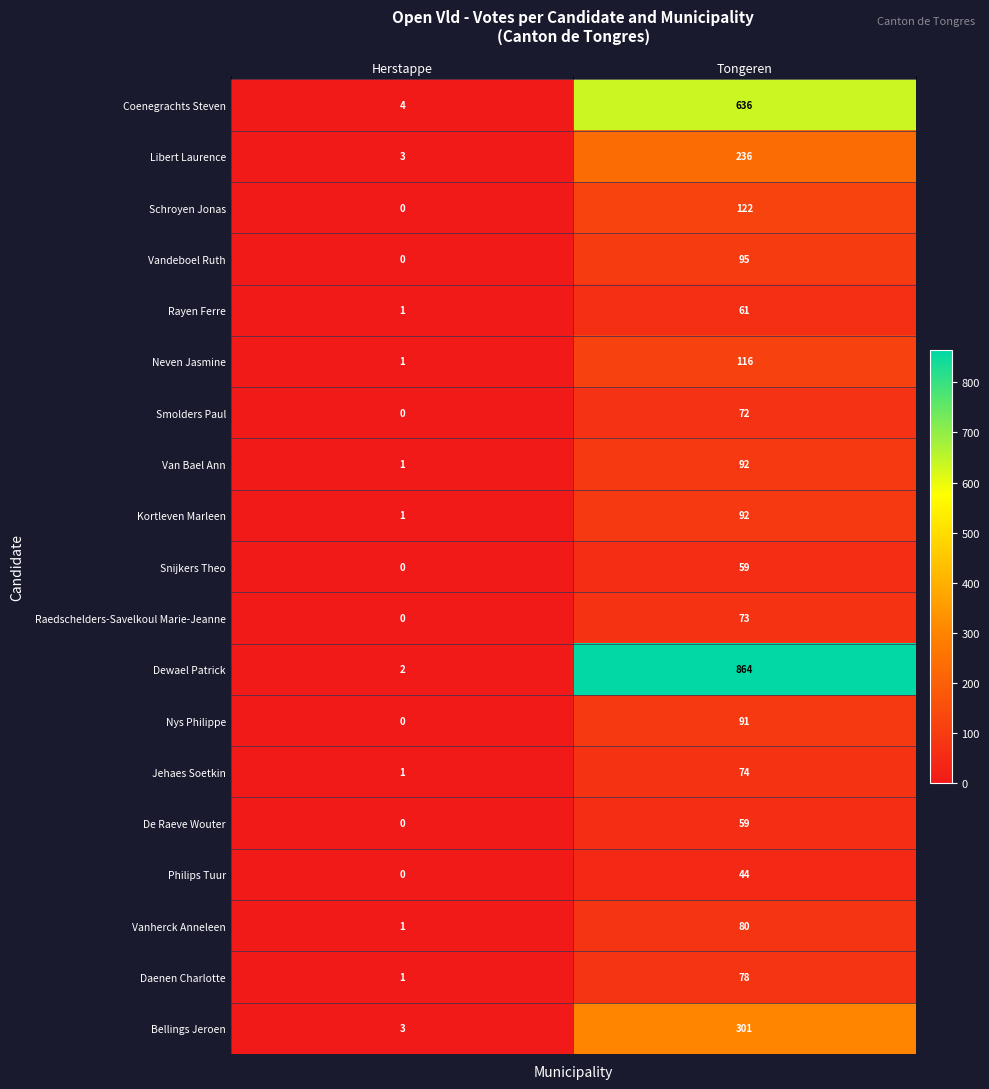

How many distinct data groups are displayed?

19